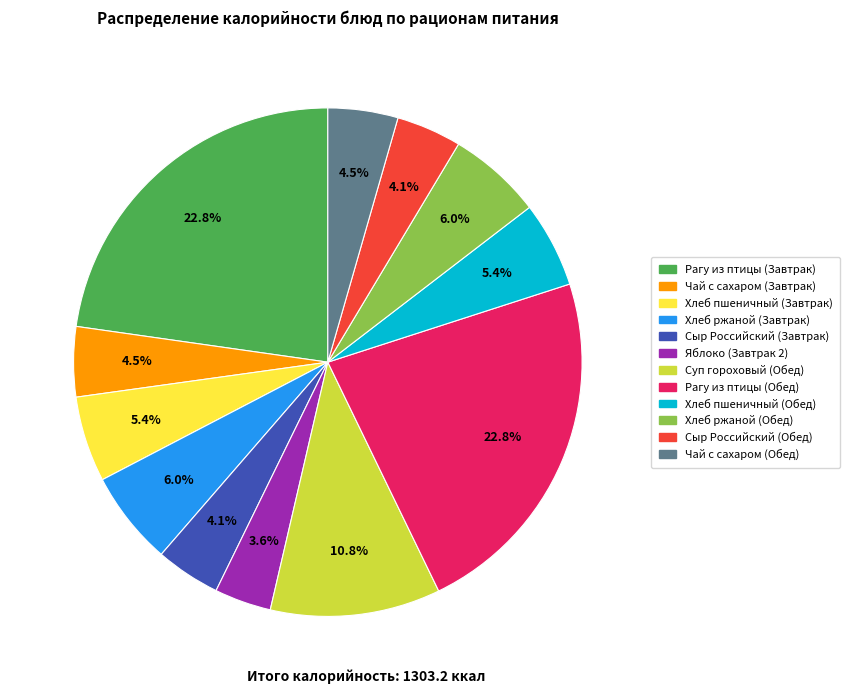

Between Хлеб пшеничный (Обед) and Рагу из птицы (Завтрак), which is larger?

Рагу из птицы (Завтрак)